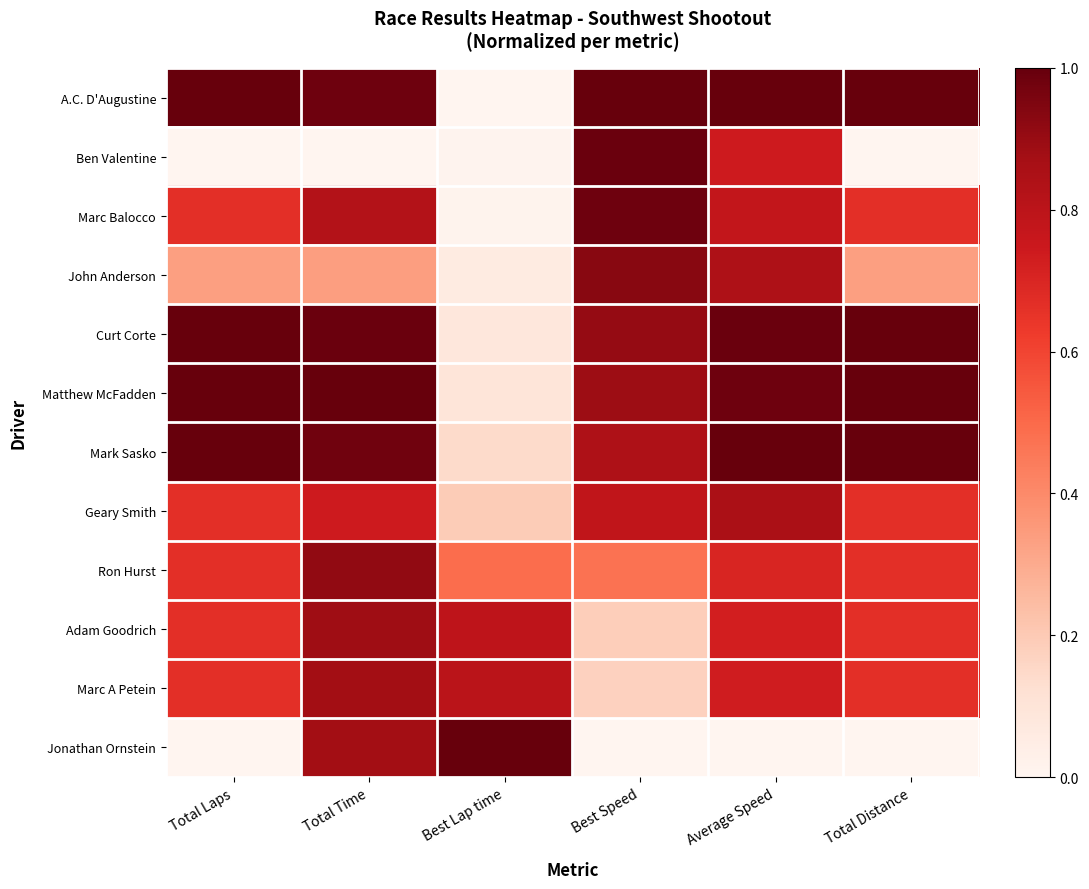

Between Best Speed and Average Speed, which is larger?

Best Speed